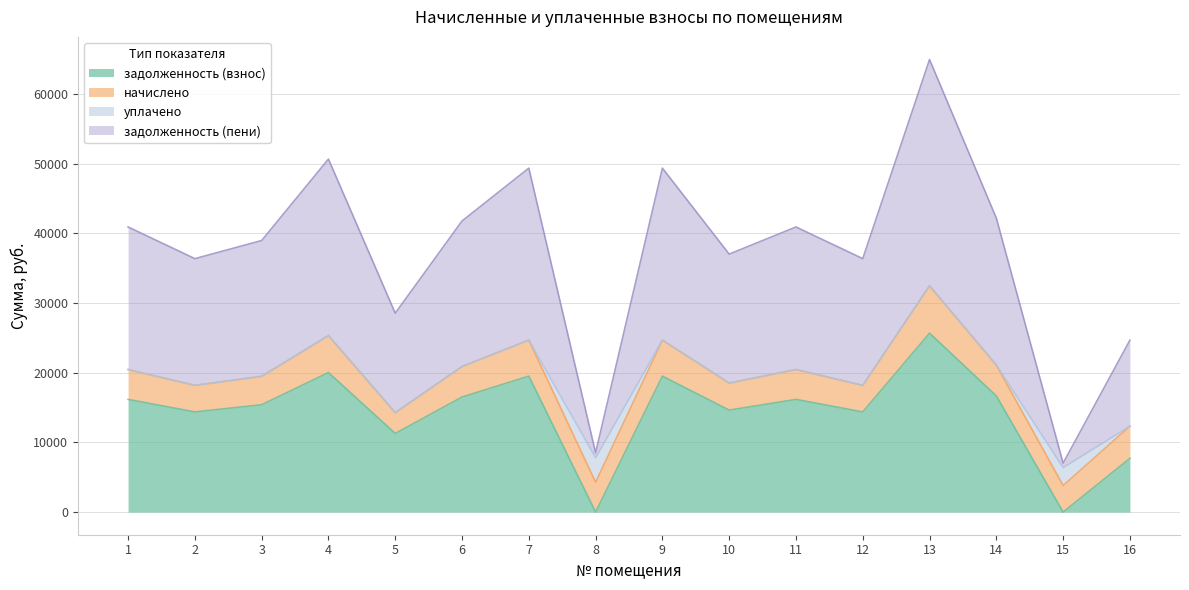

What are all the series names shown in the legend?

задолженность (взнос), начислено, уплачено, задолженность (пени)